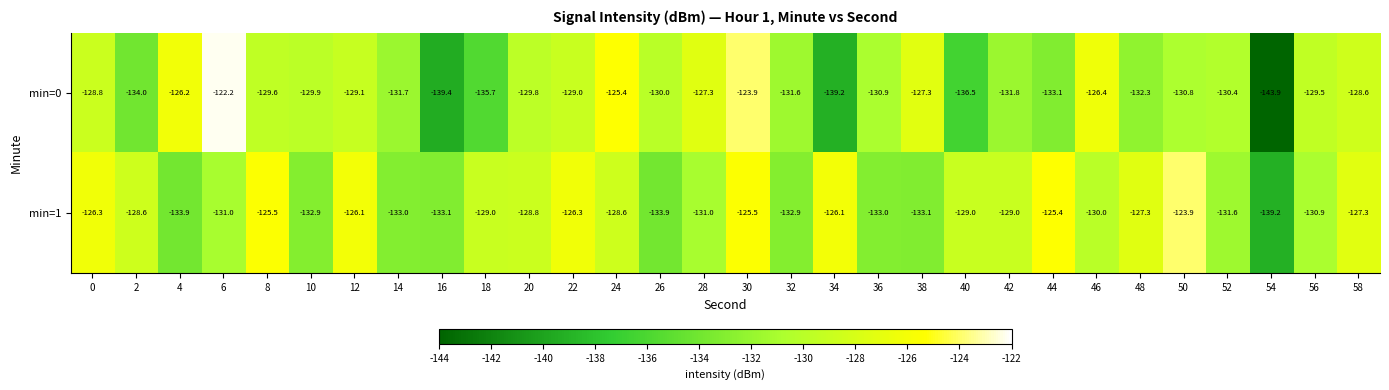

How many distinct data groups are displayed?

2